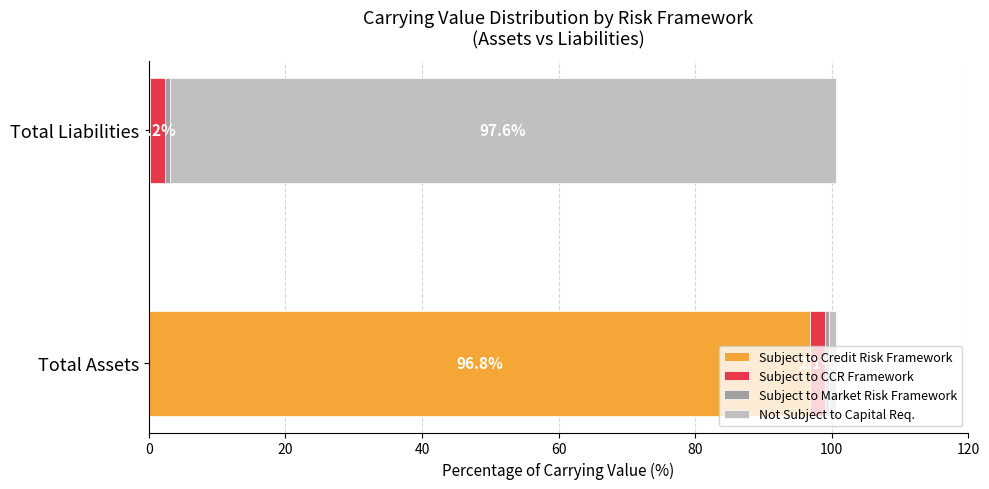

At which label does Subject to Credit Risk Framework reach its peak?

Total Assets